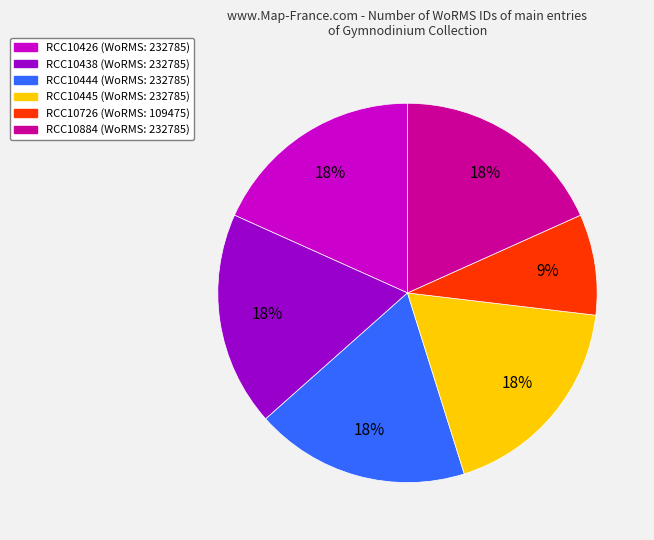

True or false: RCC10884 accounts for 18% of the total.

True